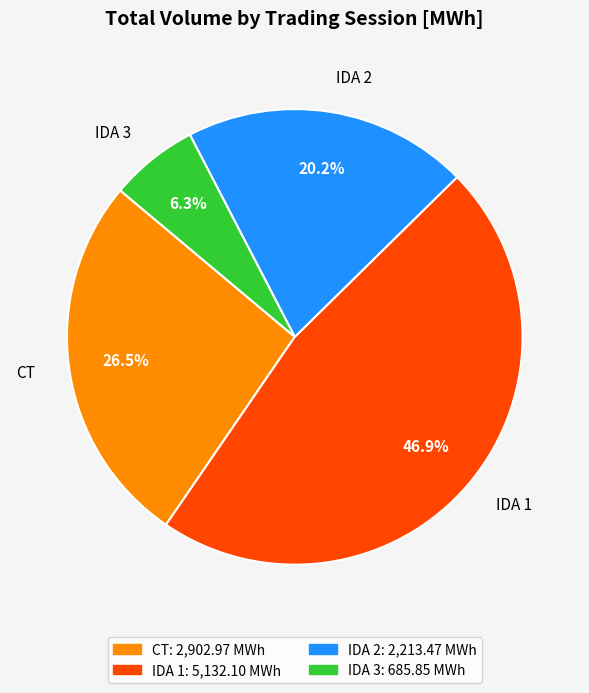

Is it true that IDA 3 is 6% of the pie?

True